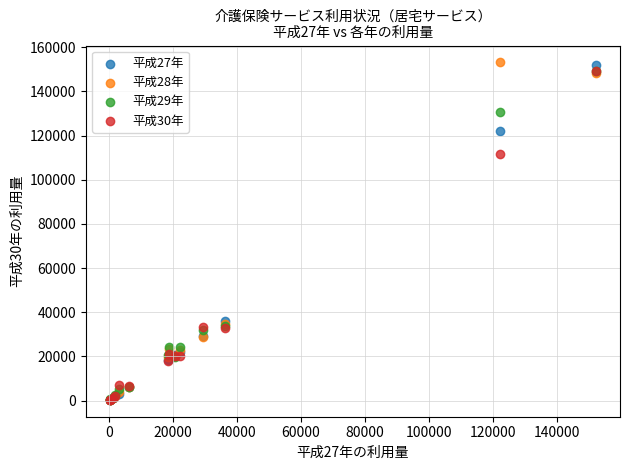

Across all series, what Y value is closest to 76725?

111801